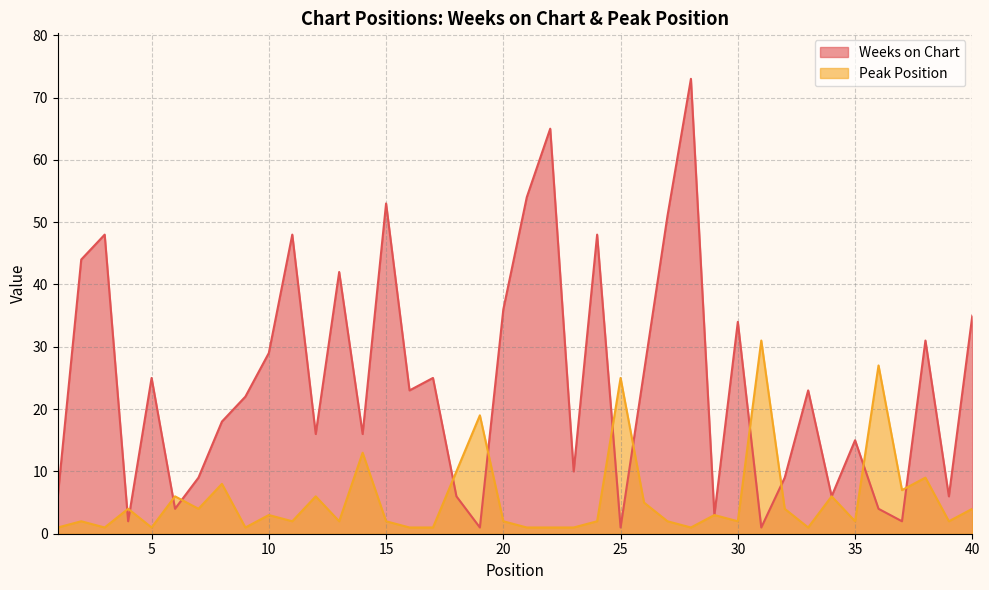

At how many categories does at least one series exceed 27?

16